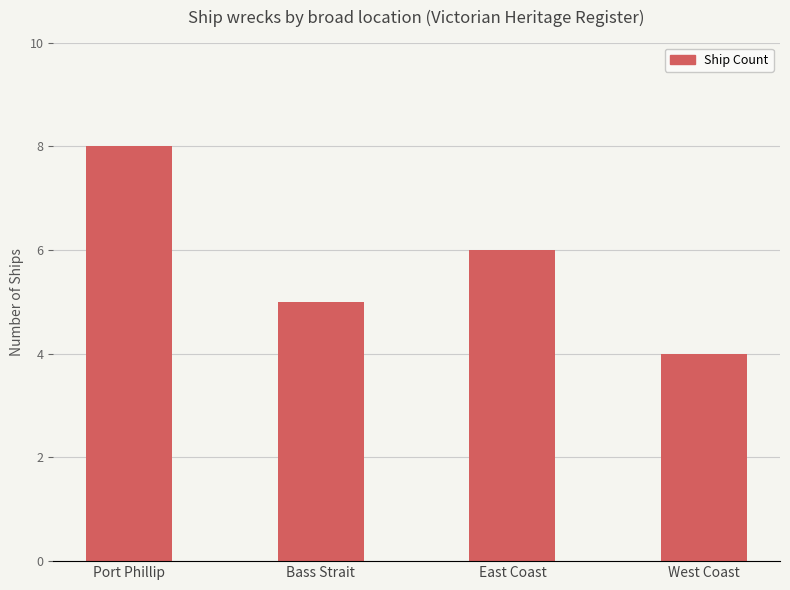

What is the value of the 3rd bar from the left?

6